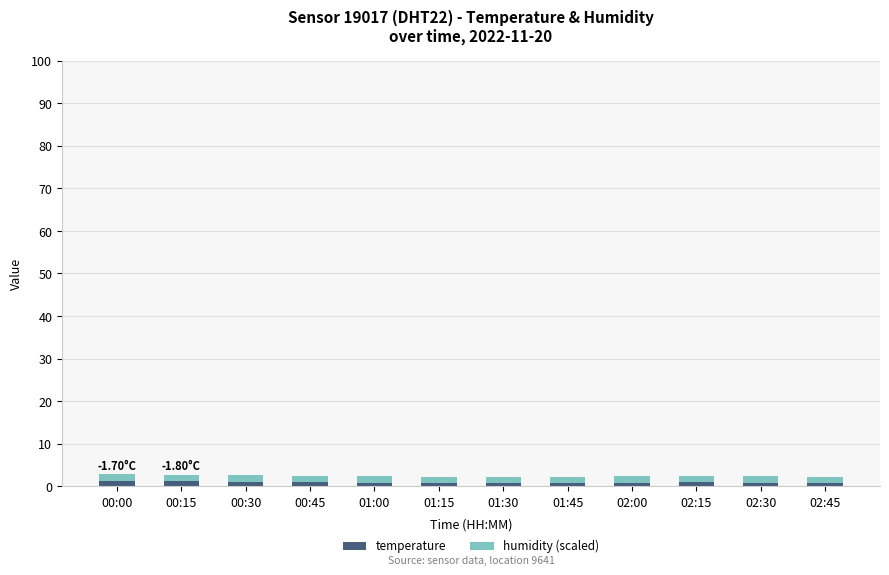

What are all the series names shown in the legend?

temperature, humidity (scaled)